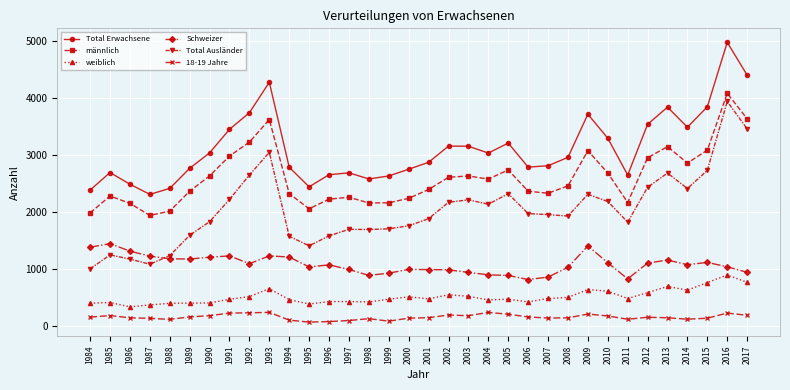

Which series has the largest total across all categories?

Total Erwachsene